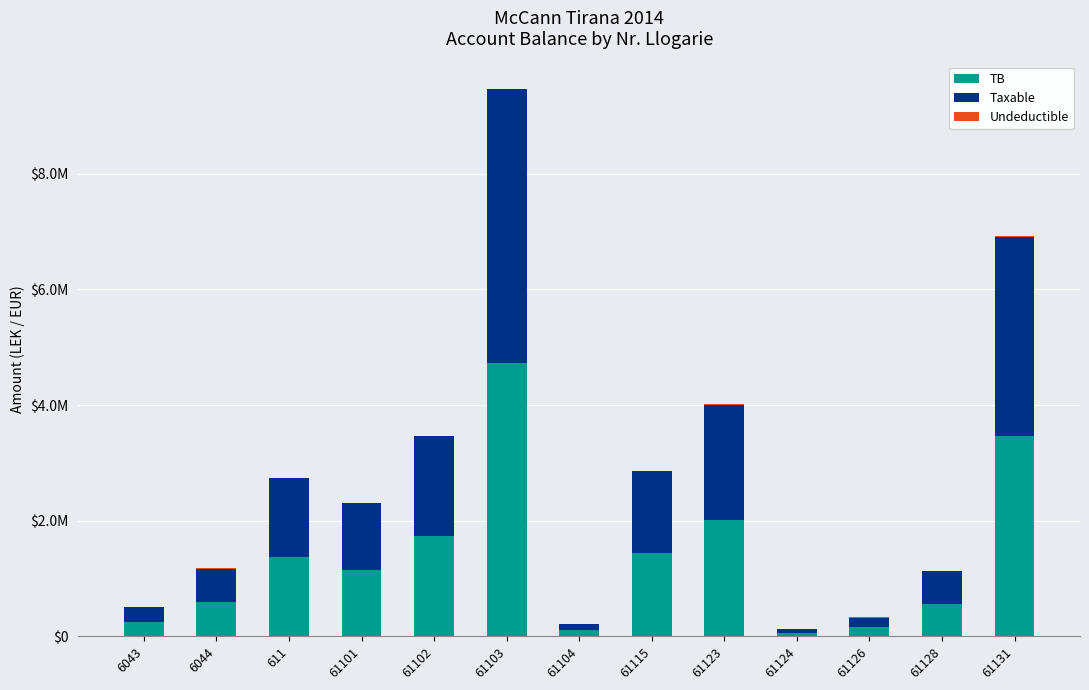

Are the bars horizontal?

No